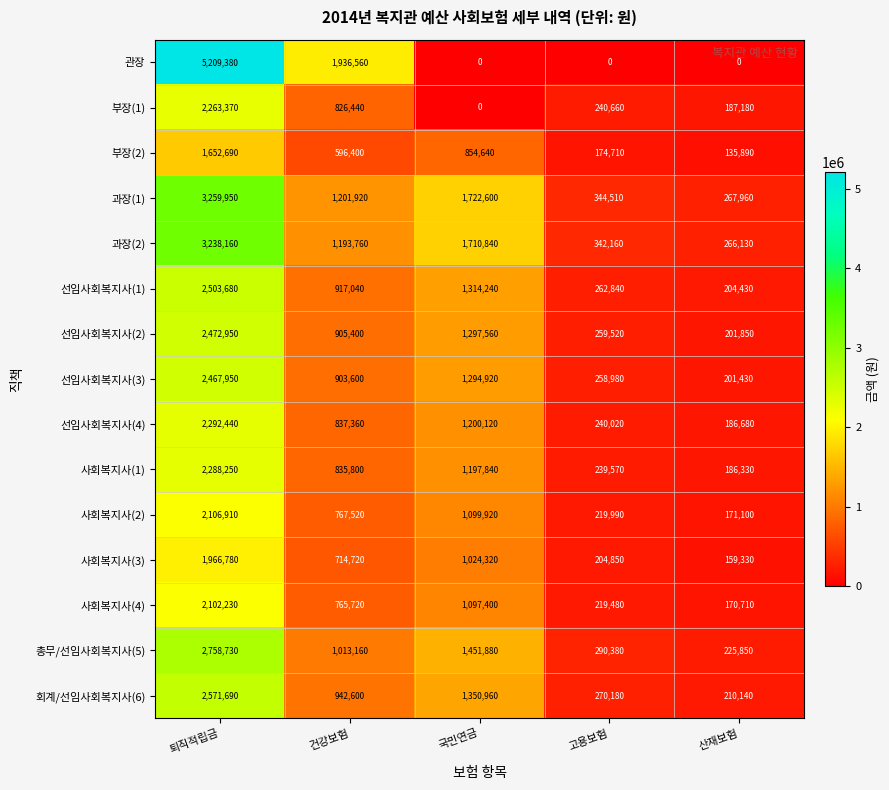

Is it true that 과장(1) equals 503107 at 고용보험?

False